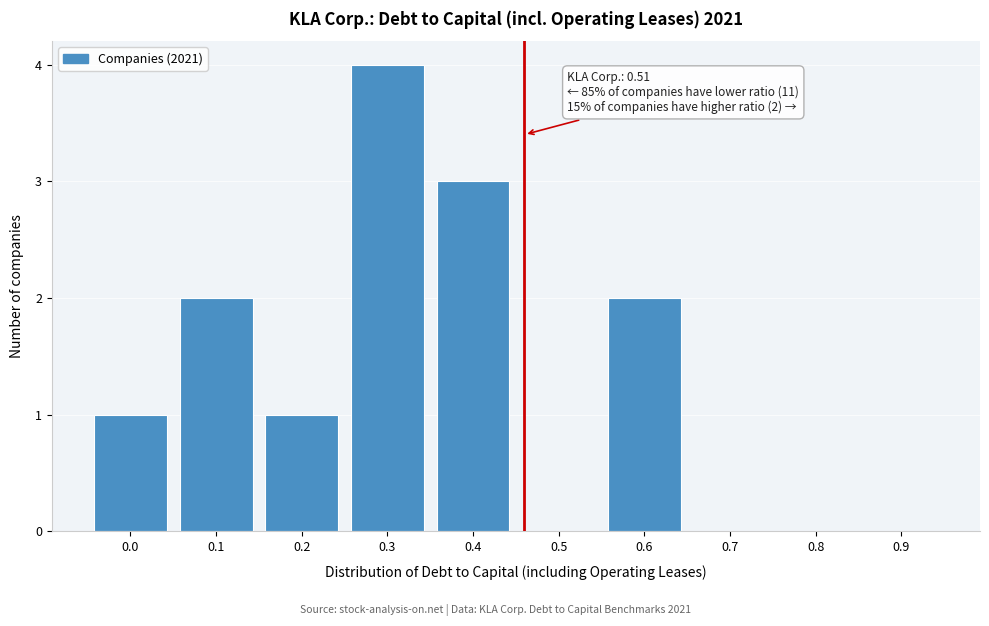

Reading left to right, transcribe all the data shown in this chart.

0.0=1	0.1=2	0.2=1	0.3=4	0.4=3	0.5=0	0.6=2	0.7=0	0.8=0	0.9=0